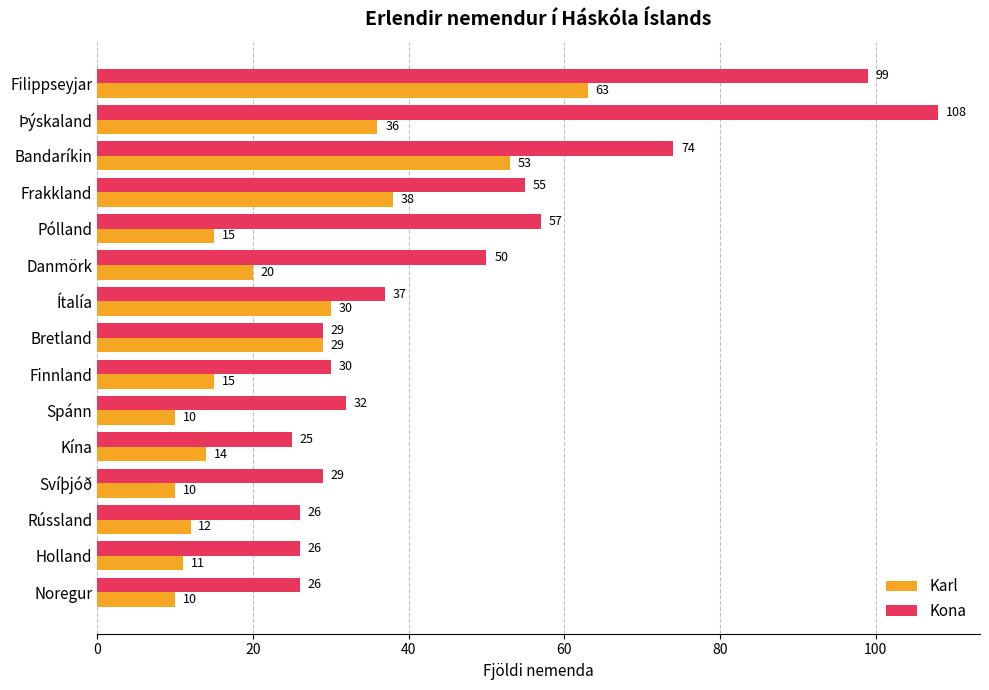

What is the minimum value shown in the chart?

10